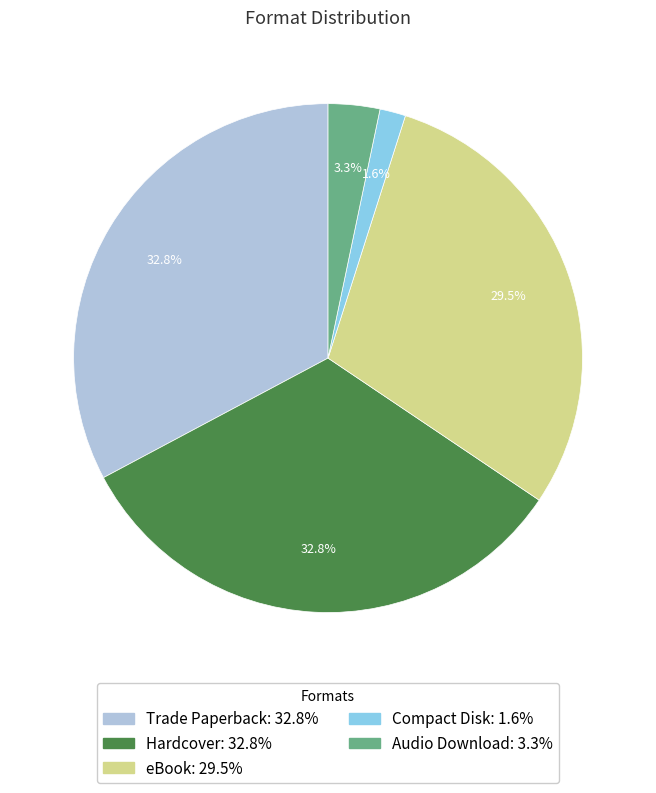

To the nearest percent, what is the combined percentage of eBook and Trade Paperback?

62%